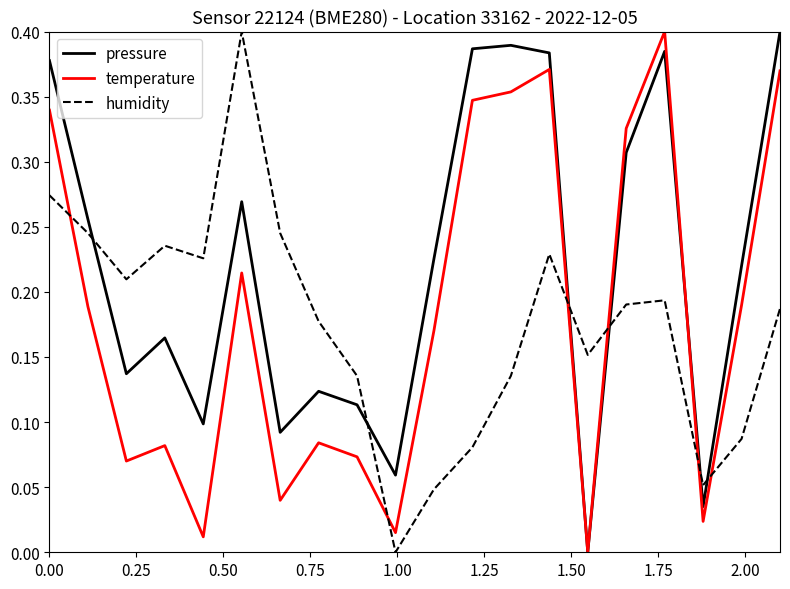

Which series has the largest total across all categories?

pressure